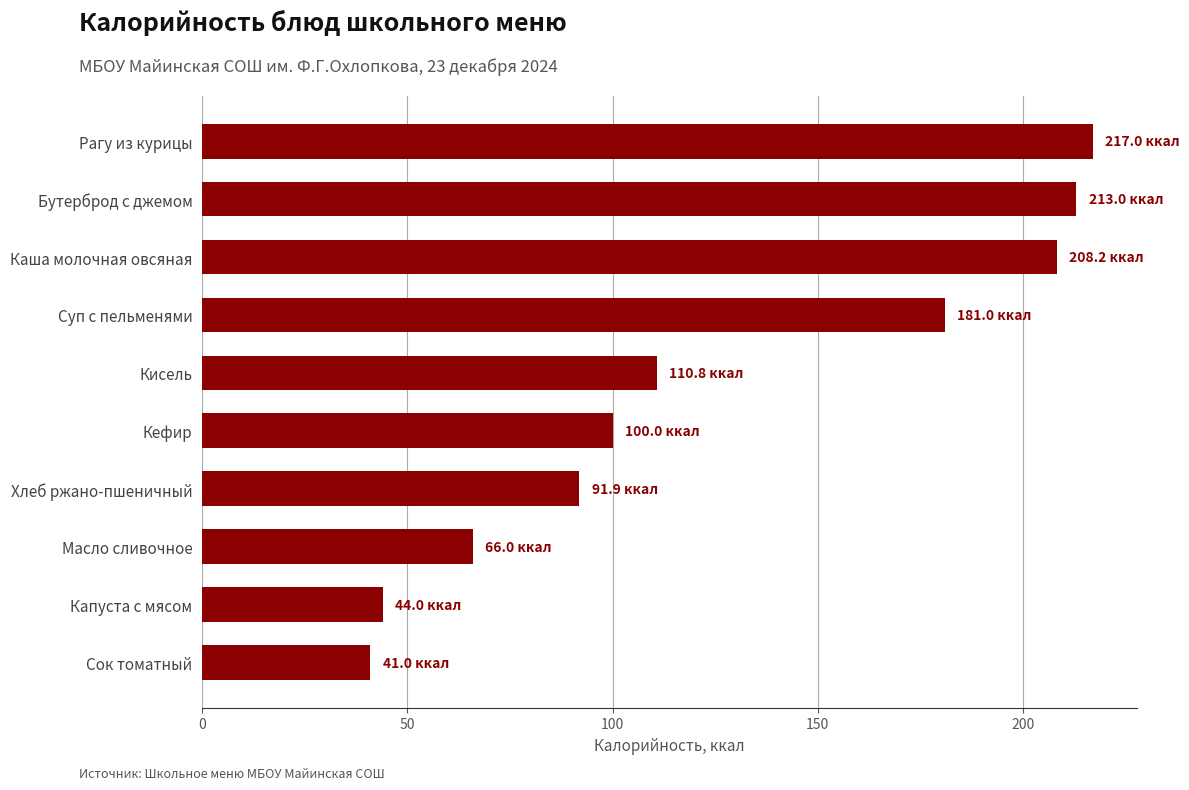

Count the number of values greater than 110.

5